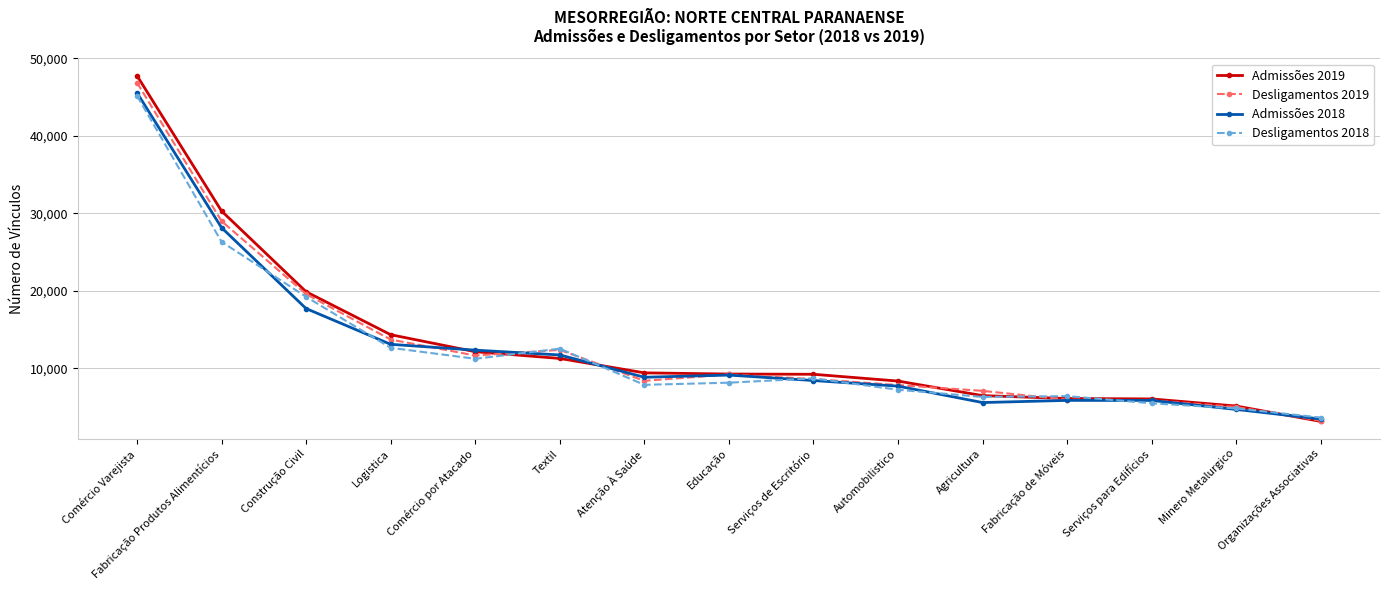

Which series has the largest range (max minus min)?

Admissões 2019